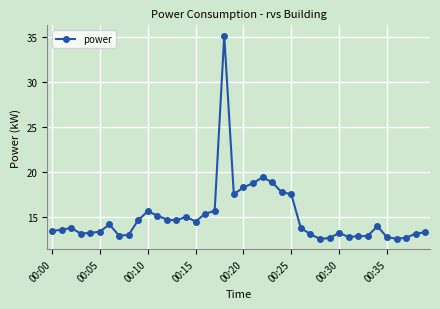

What is the difference between the maximum and second lowest values?

22.6